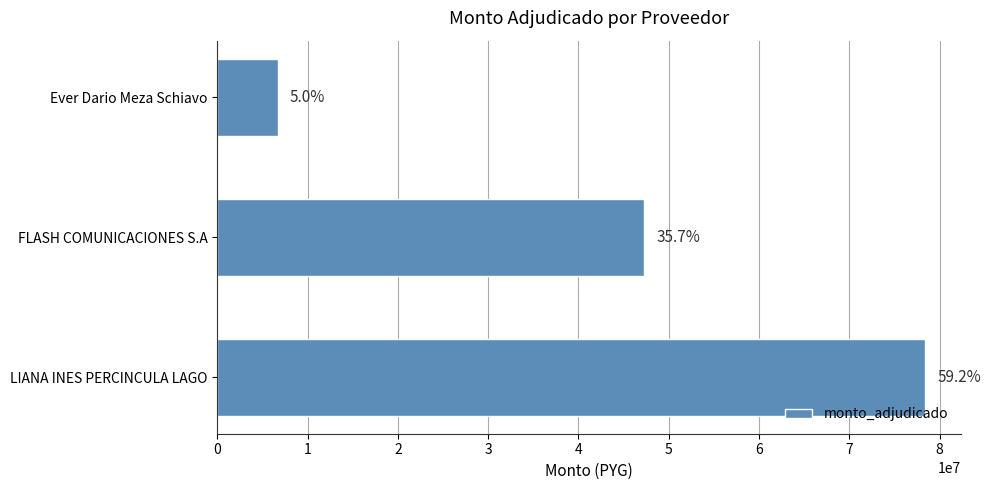

How many bars are there in total?

3